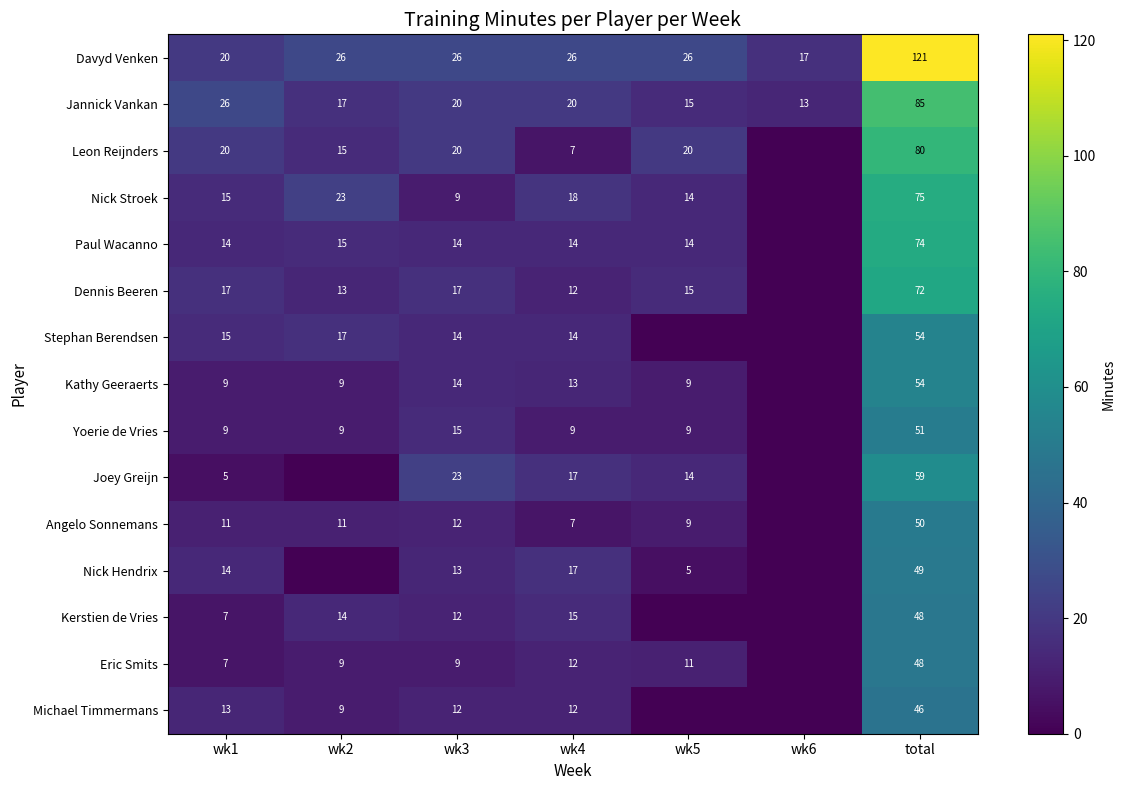

Between wk3 and wk4, which series saw the biggest shift?

Leon Reijnders